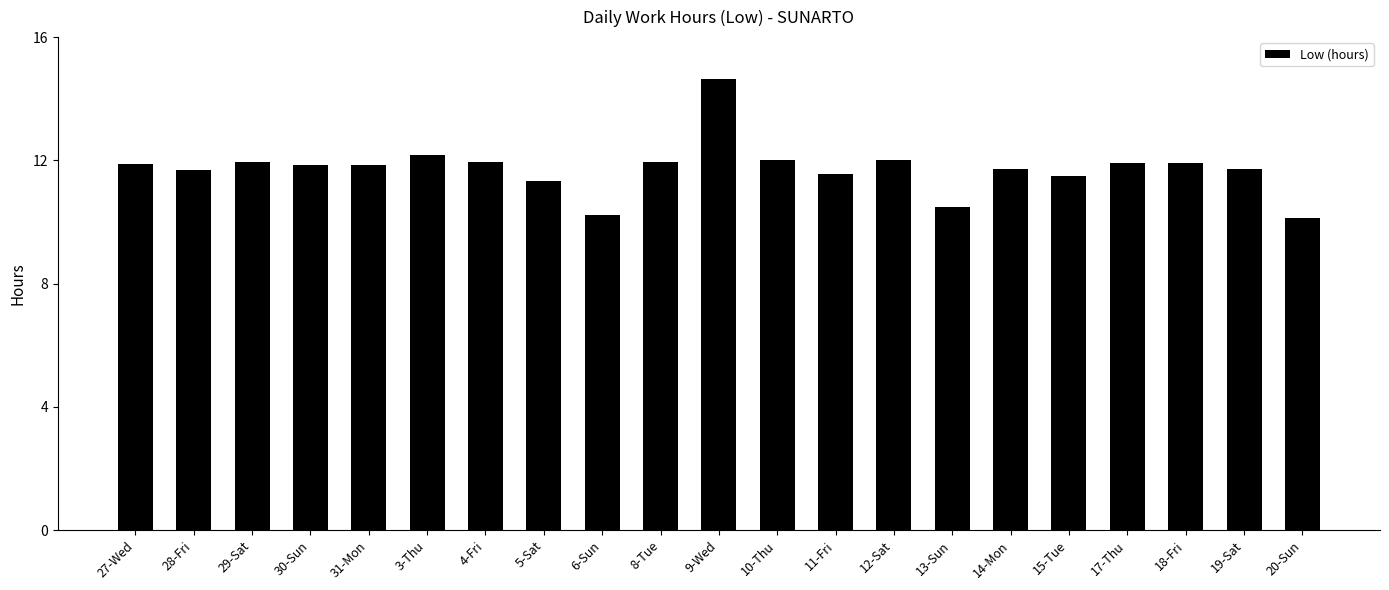

Where does the data first go above 11?

27-Wed